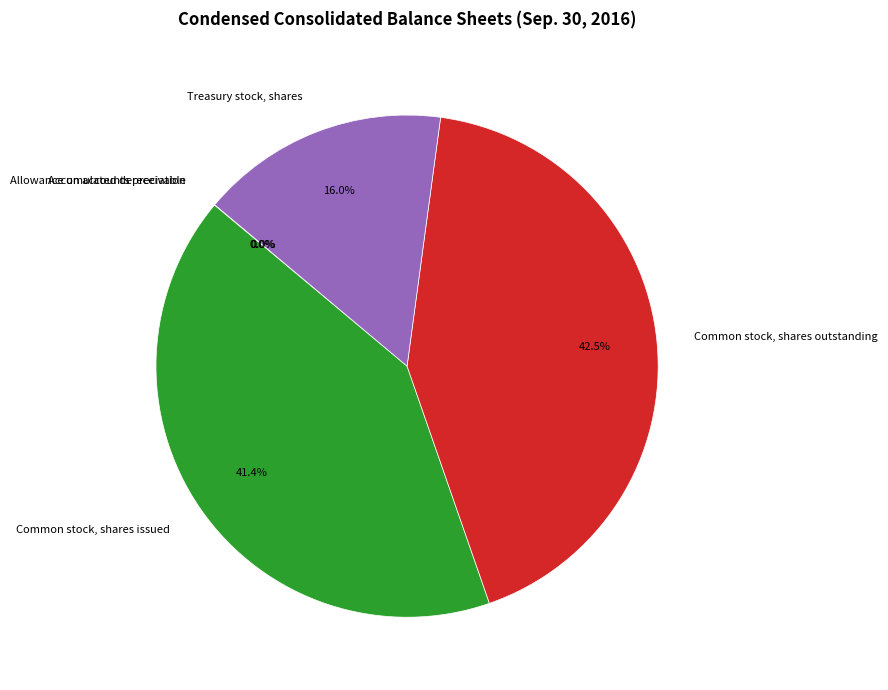

To the nearest percent, what is the combined percentage of Treasury stock, shares and Common stock, shares outstanding?

59%